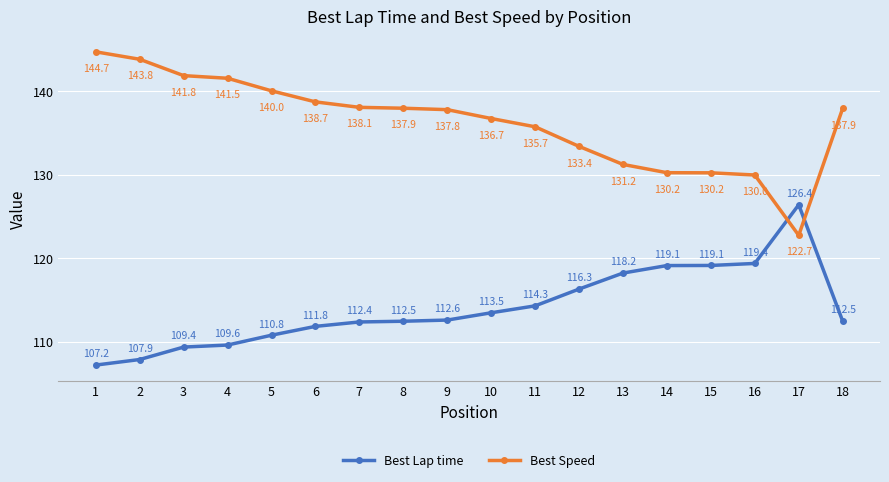

Which series has the widest spread of values?

Best Speed